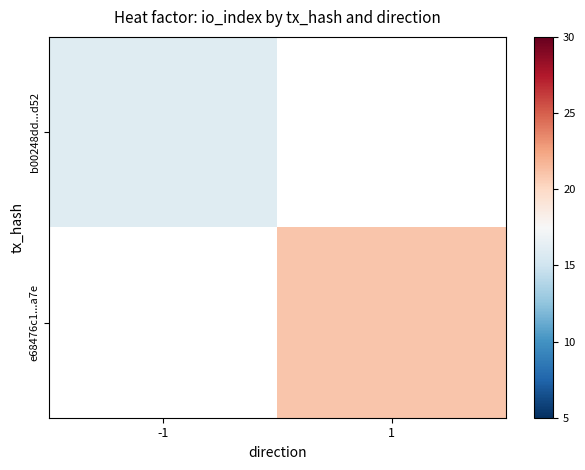

The b00248dd...d52 series shows 11.0 at -1. True or false?

False